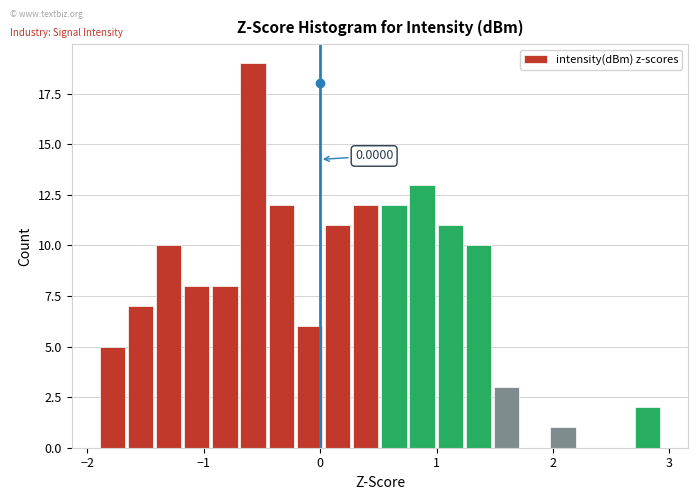

Read against the x-axis, roughly where is the centre of the tallest bar?

-0.6